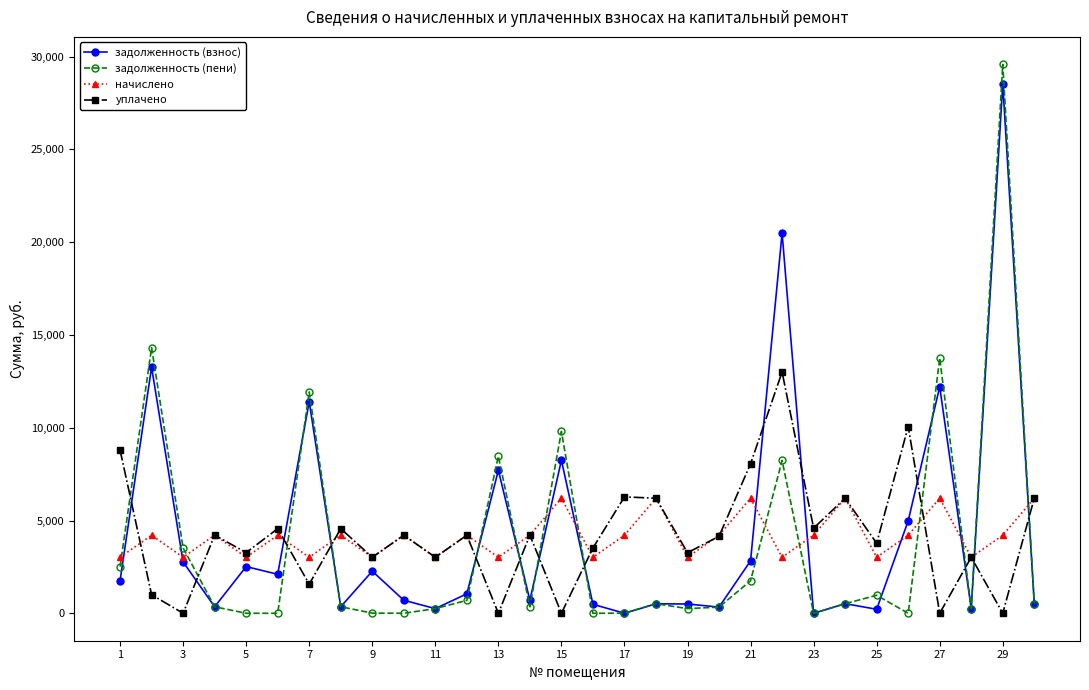

What is the maximum value shown in the chart?

29584.6